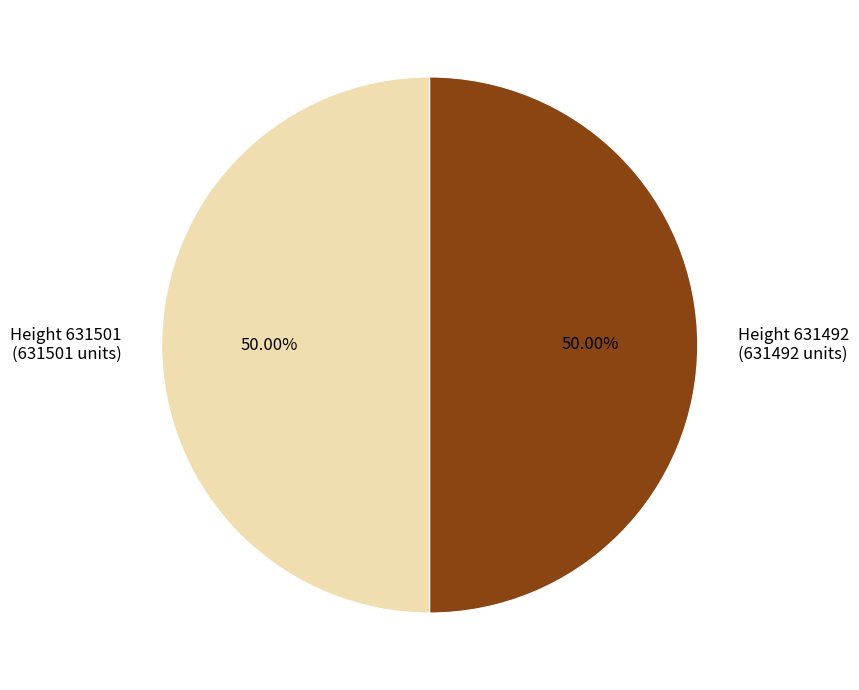

Do Height 631501 (631501 units) and Height 631492 (631492 units) together represent more than half of the pie?

Yes